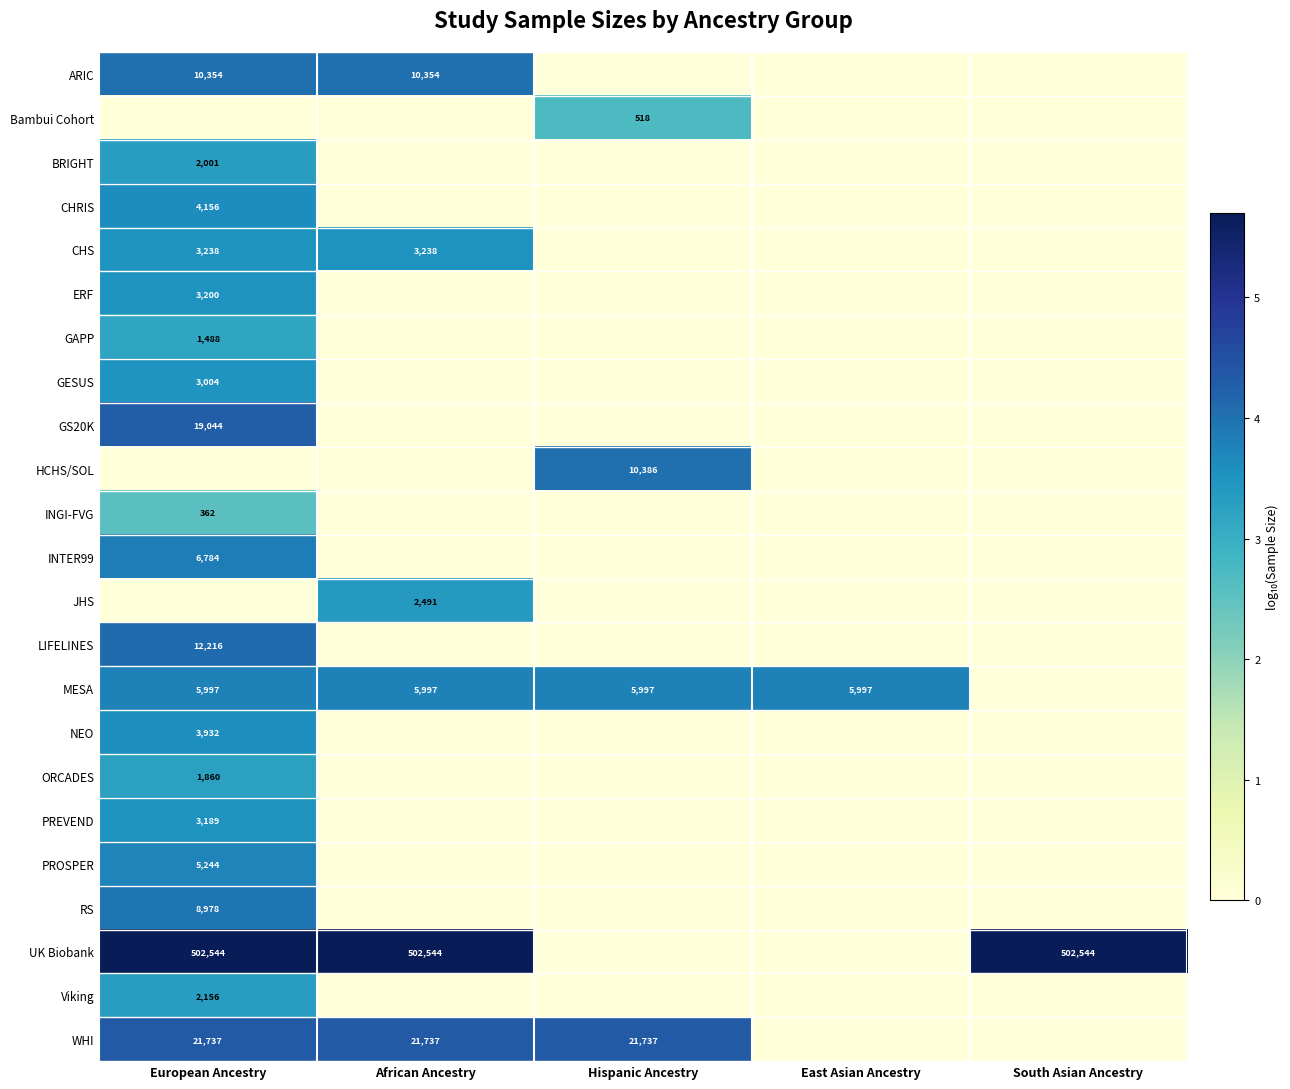

What is the difference between the highest and lowest values at South Asian Ancestry?

5.7